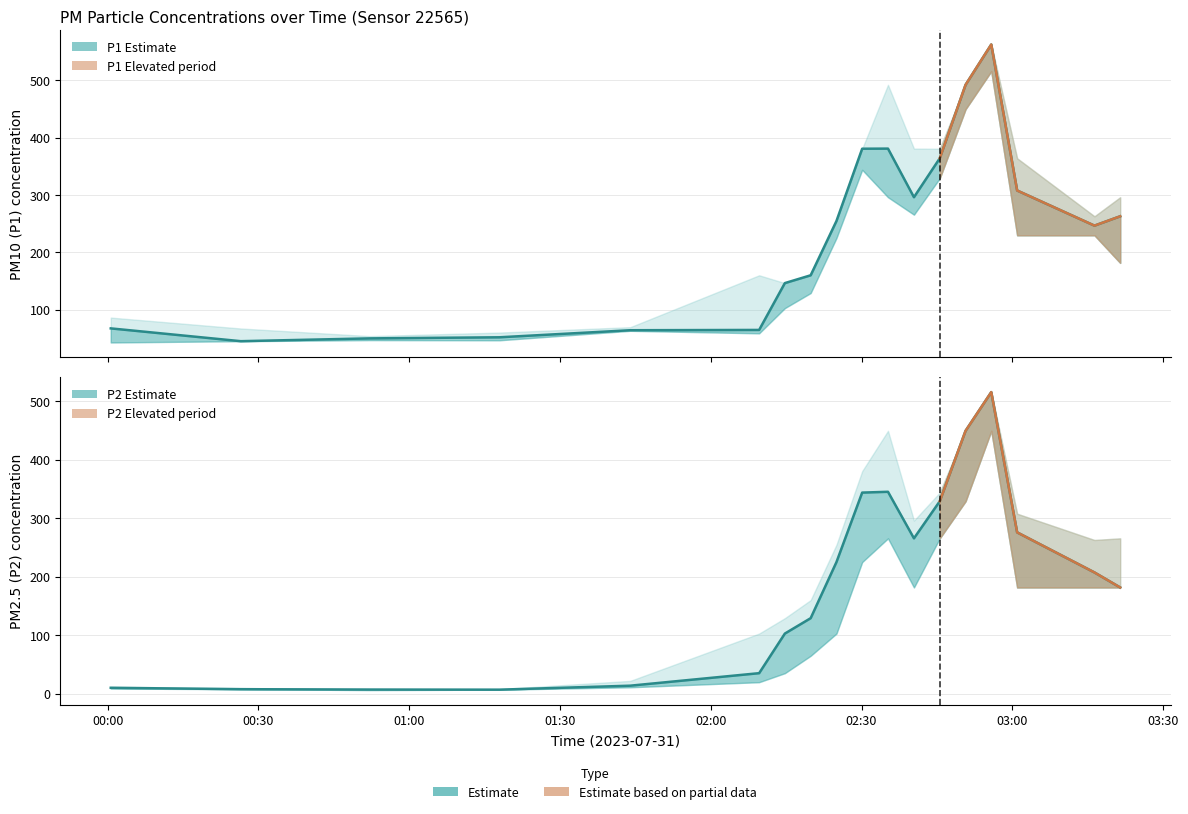

At which label does P1_lower reach its minimum?

00:00